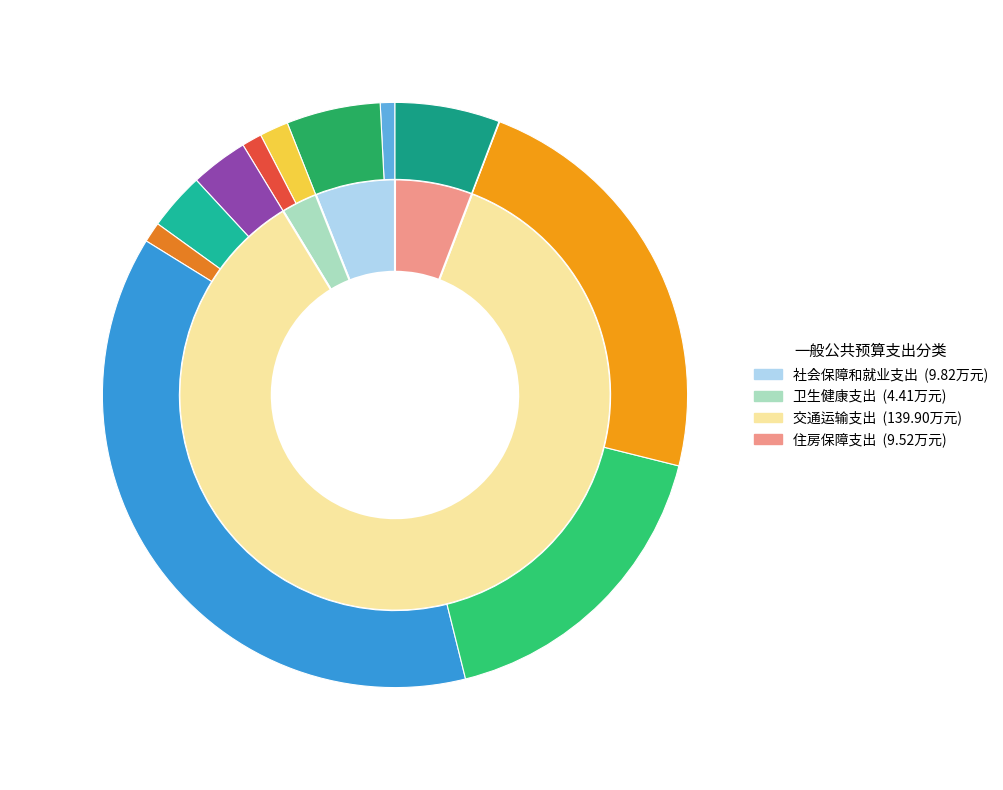

Does 住房保障支出 account for over 50% of the chart?

No